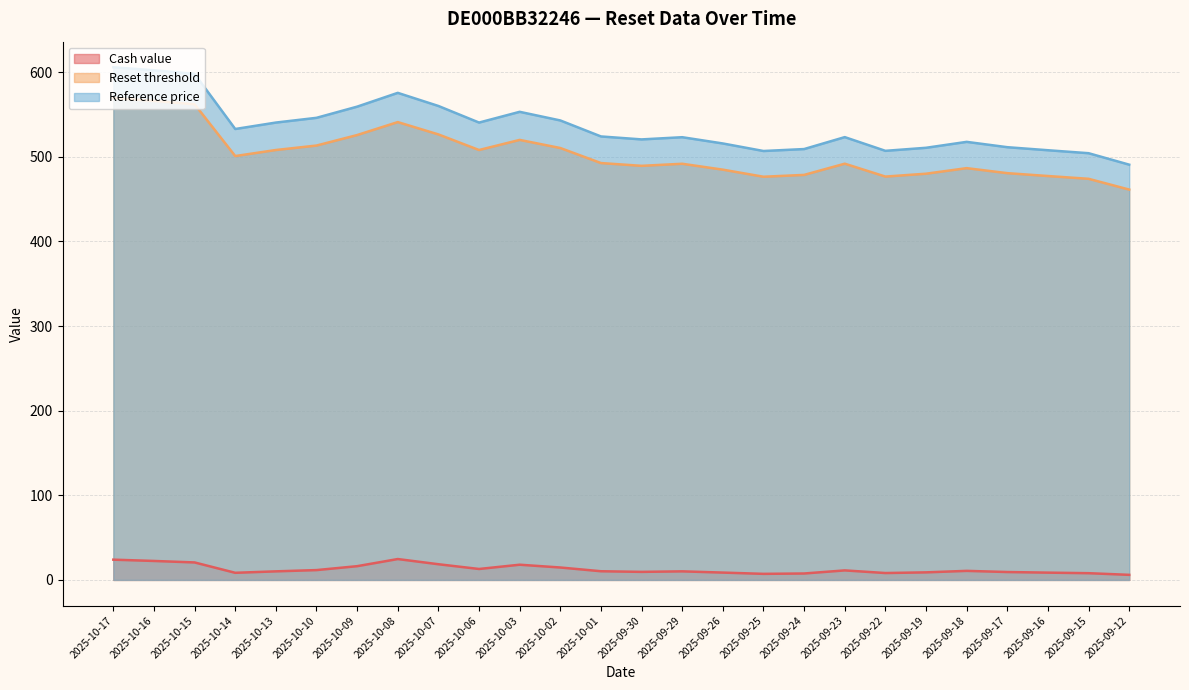

The Reset threshold series shows 826.1 at 2025-10-17. True or false?

False